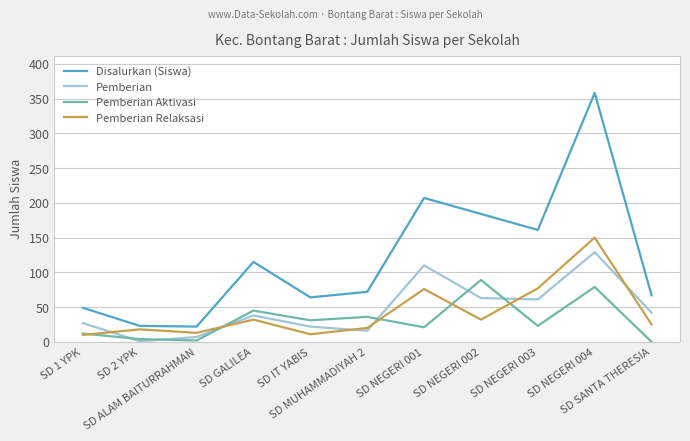

True or false: Disalurkan (Siswa) and Pemberian Relaksasi intersect in this chart.

False